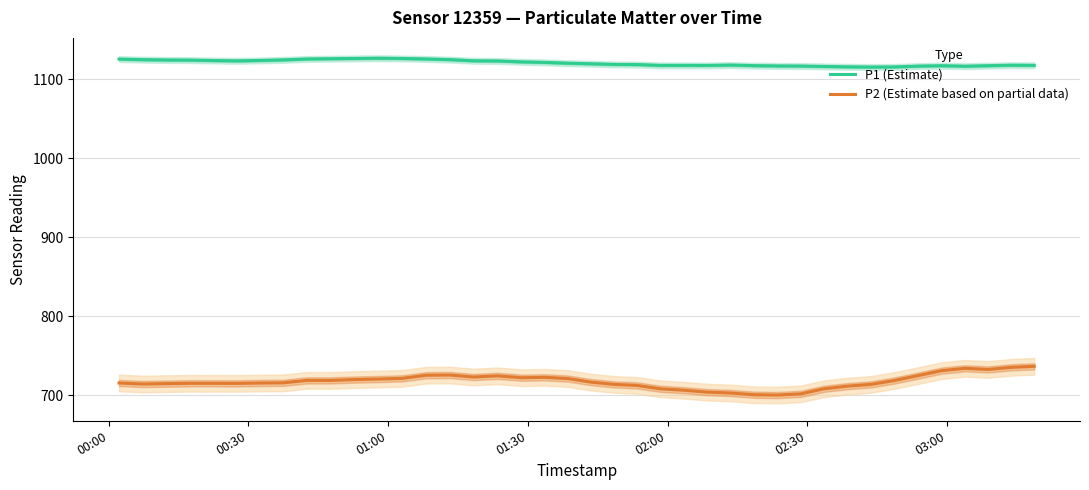

What is the lowest value of the P1 (Estimate) series?

1115.3